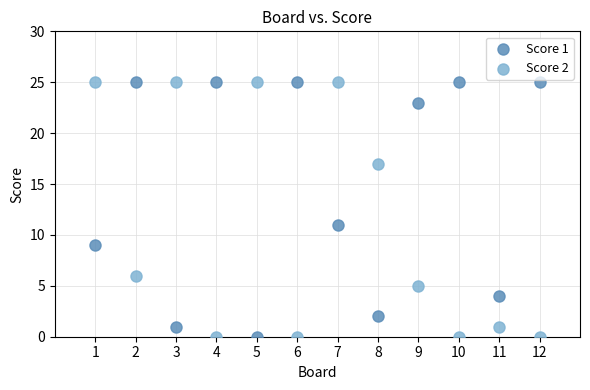

What are all the series names shown in the legend?

Score 1, Score 2